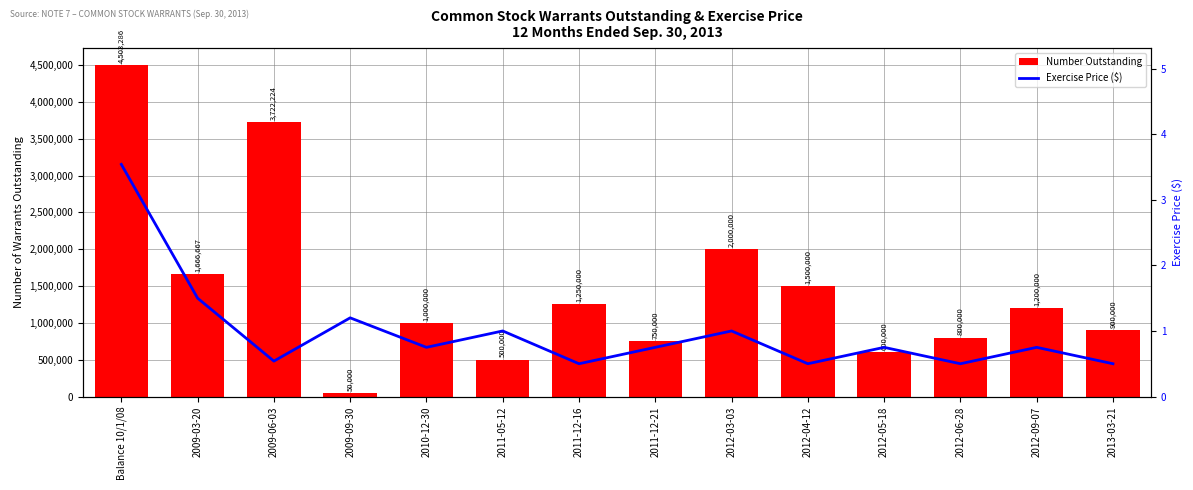

What is the greatest value displayed?

4503286.0